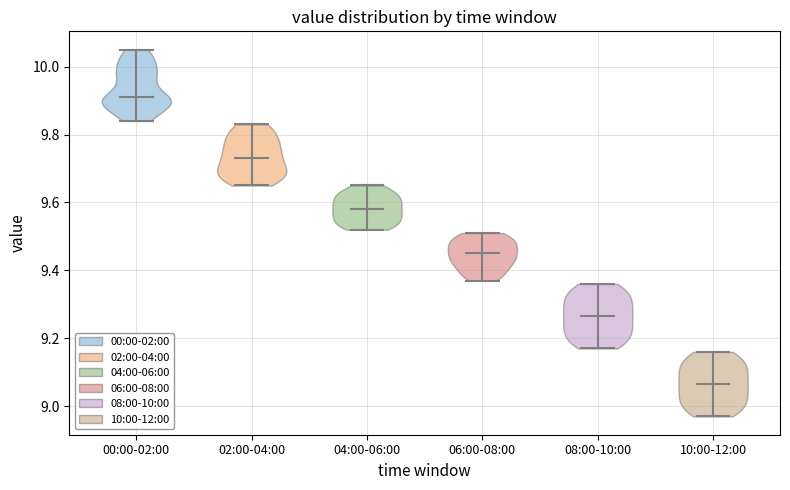

Which violin has the lowest median line?

10:00-12:00